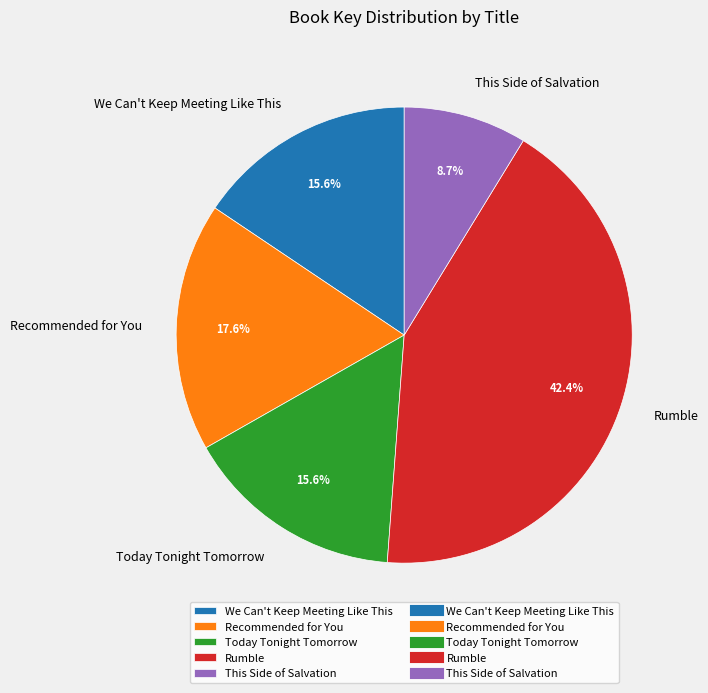

What is the largest slice in the pie chart?

Rumble